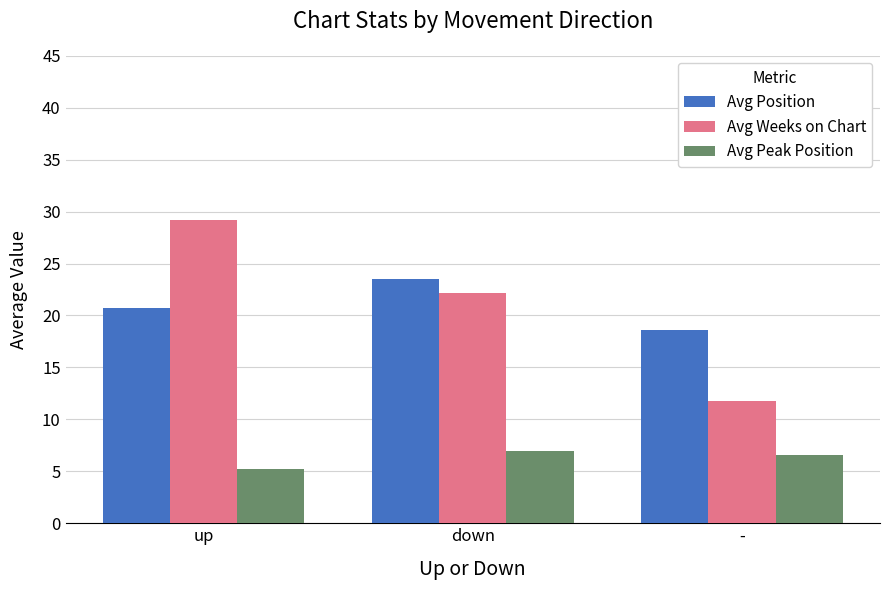

Which label corresponds to the smallest value in the chart?

up